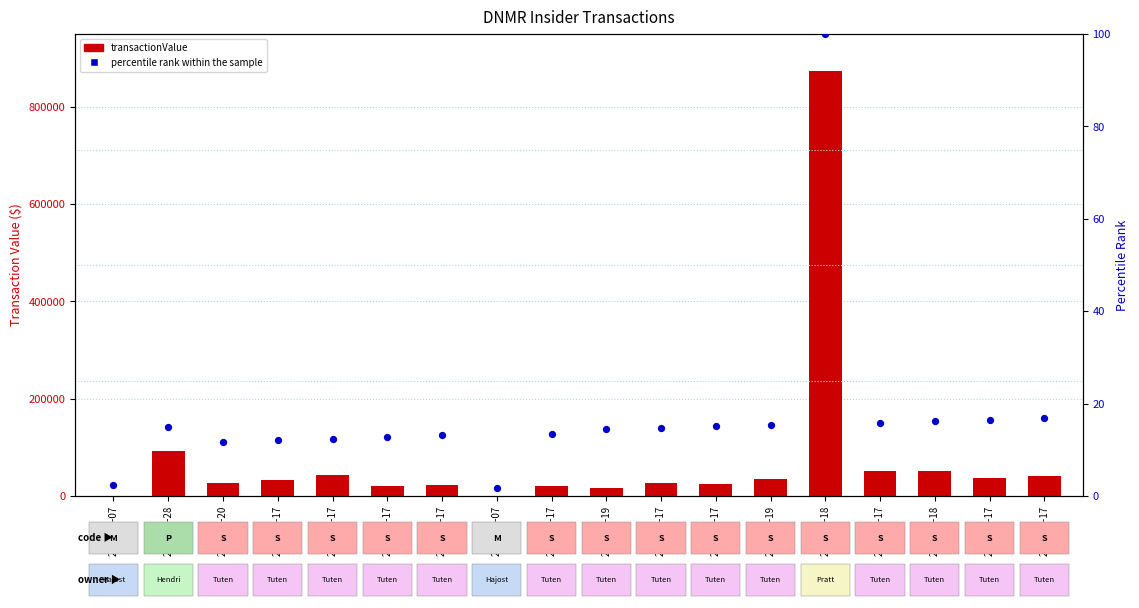

Is the value of transactionValue at 2022-12-19 greater than the value of percentile rank within the sample at 2022-08-18?

Yes